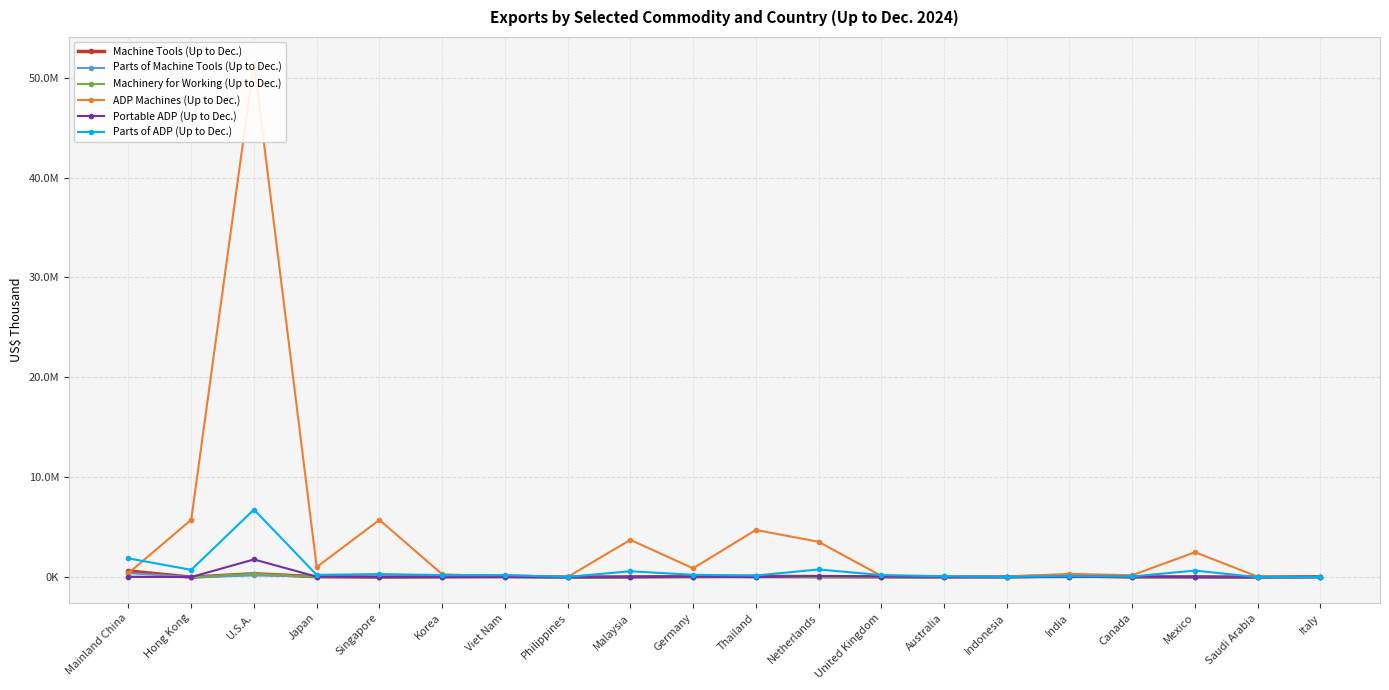

What is the difference between the Machinery for Working (Up to Dec.) values at Mexico and Indonesia?

3928